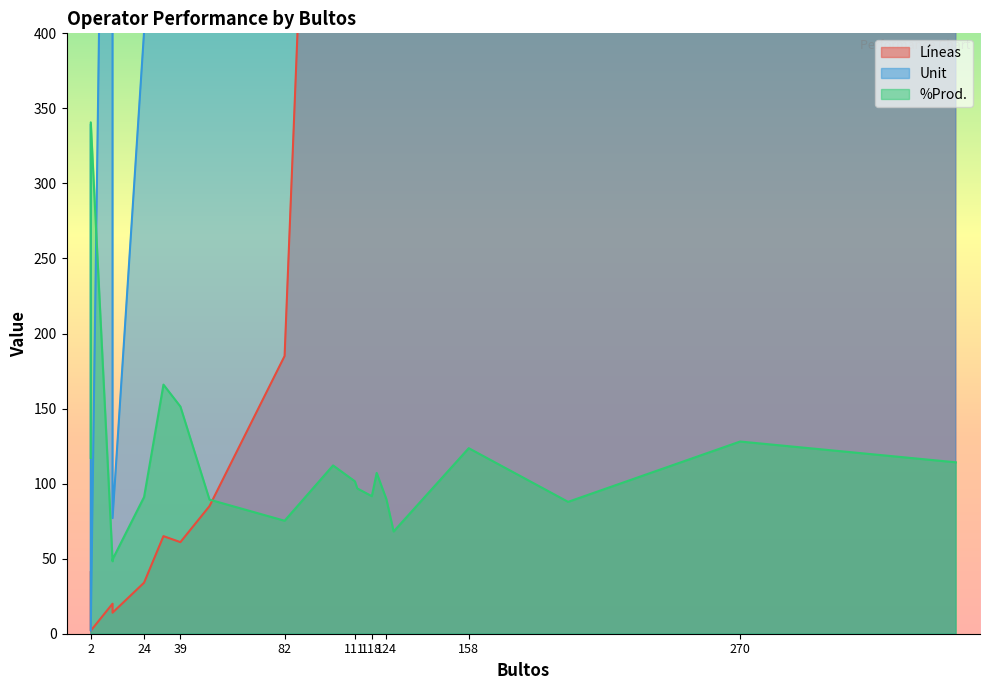

Rank the series by their maximum value, from lowest to highest.

%Prod., Líneas, Unit